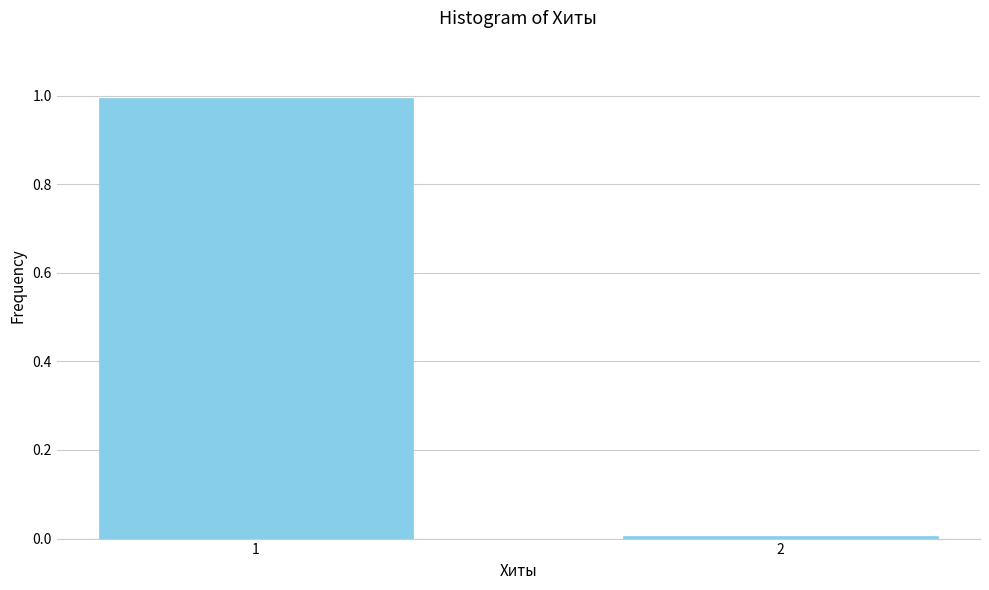

What is the difference between the maximum and minimum values?

1.0